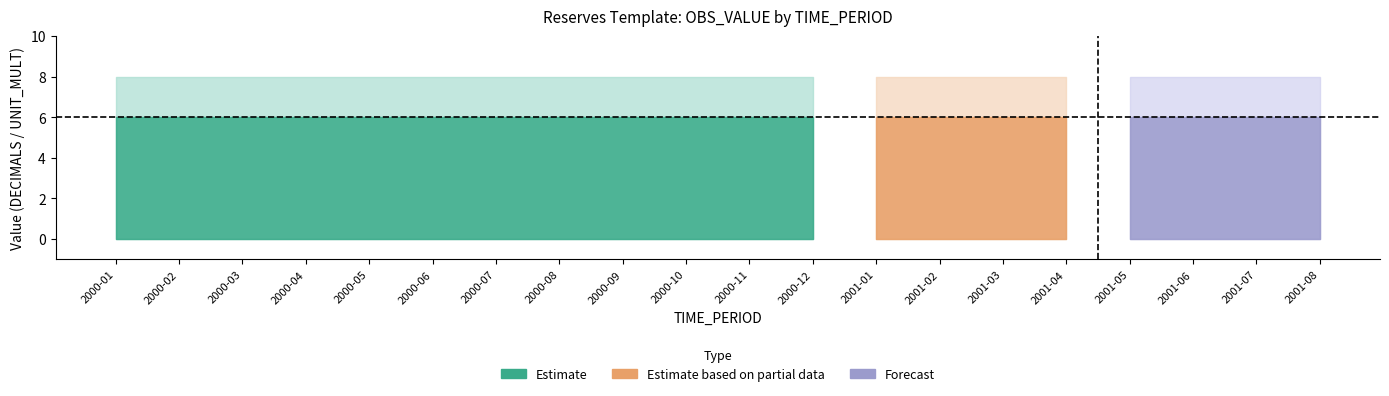

What is the total value across all series at 2000-03?

6